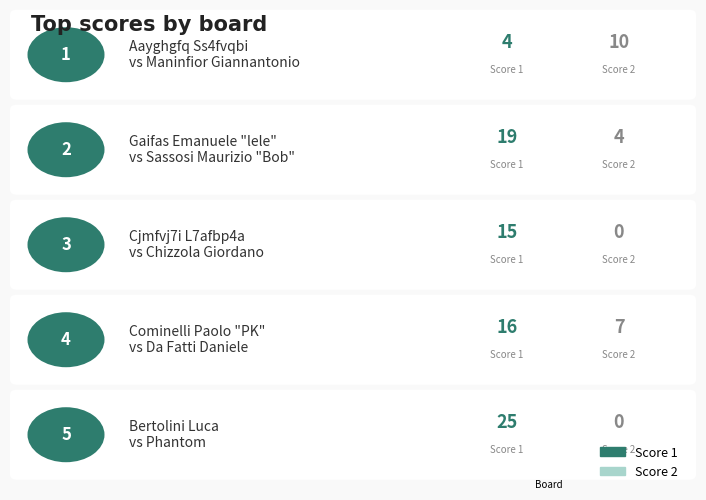

What are all the series names shown in the legend?

Score 1, Score 2